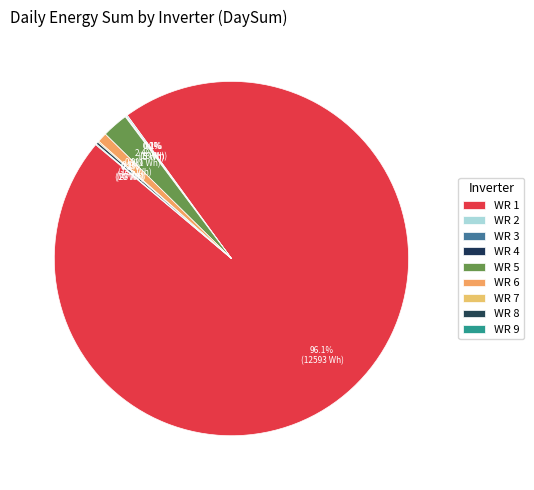

Rank the categories by value from highest to lowest.

WR 1, WR 5, WR 6, WR 8, WR 2, WR 7, WR 9, WR 3, WR 4